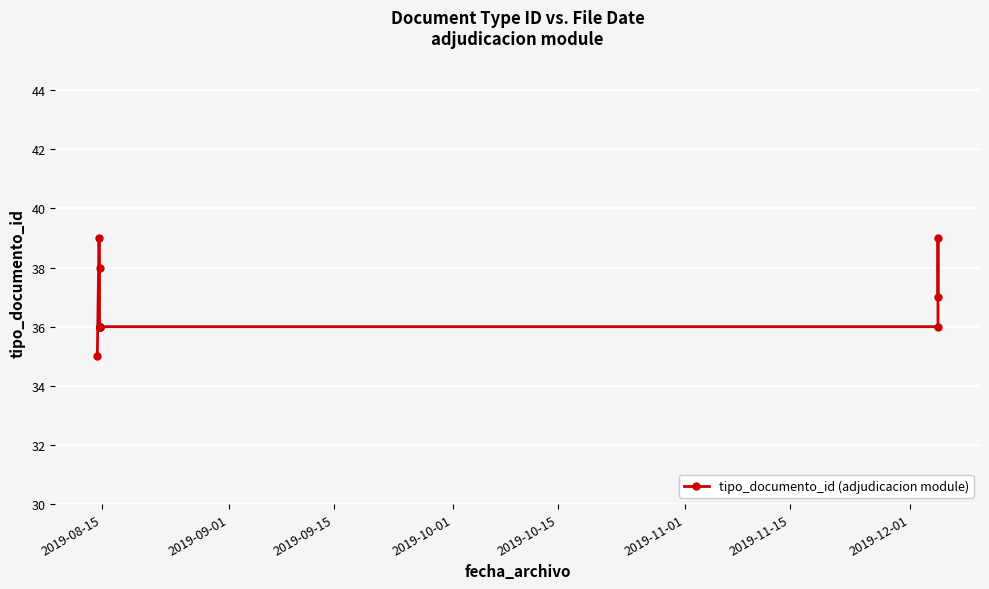

What is the average value?

37